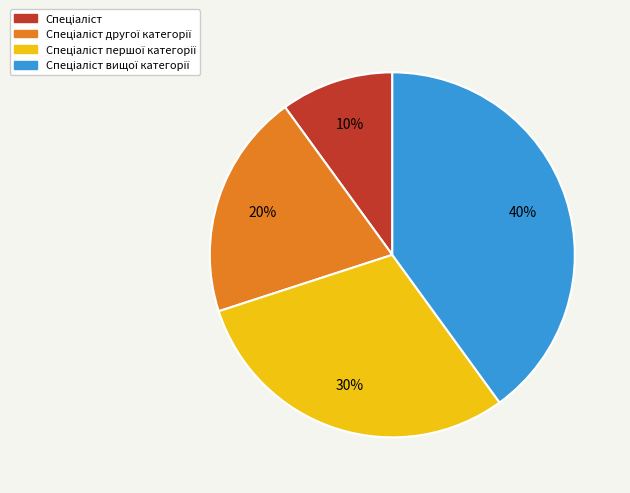

To the nearest percent, what is the average slice percentage?

25%